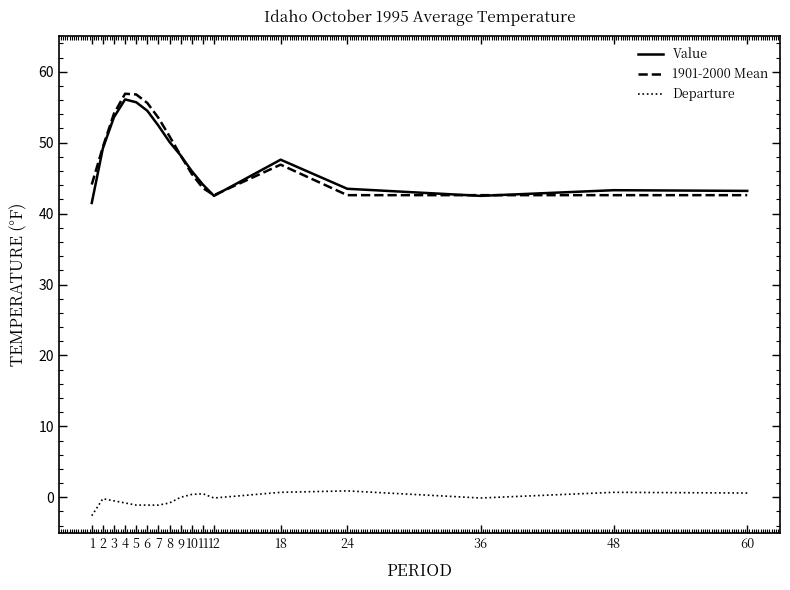

Which category has the lowest value in the Departure series?

1